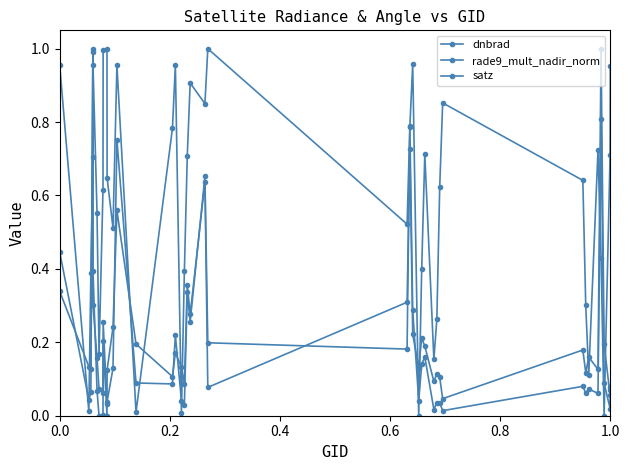

How many data points does each series have?

40